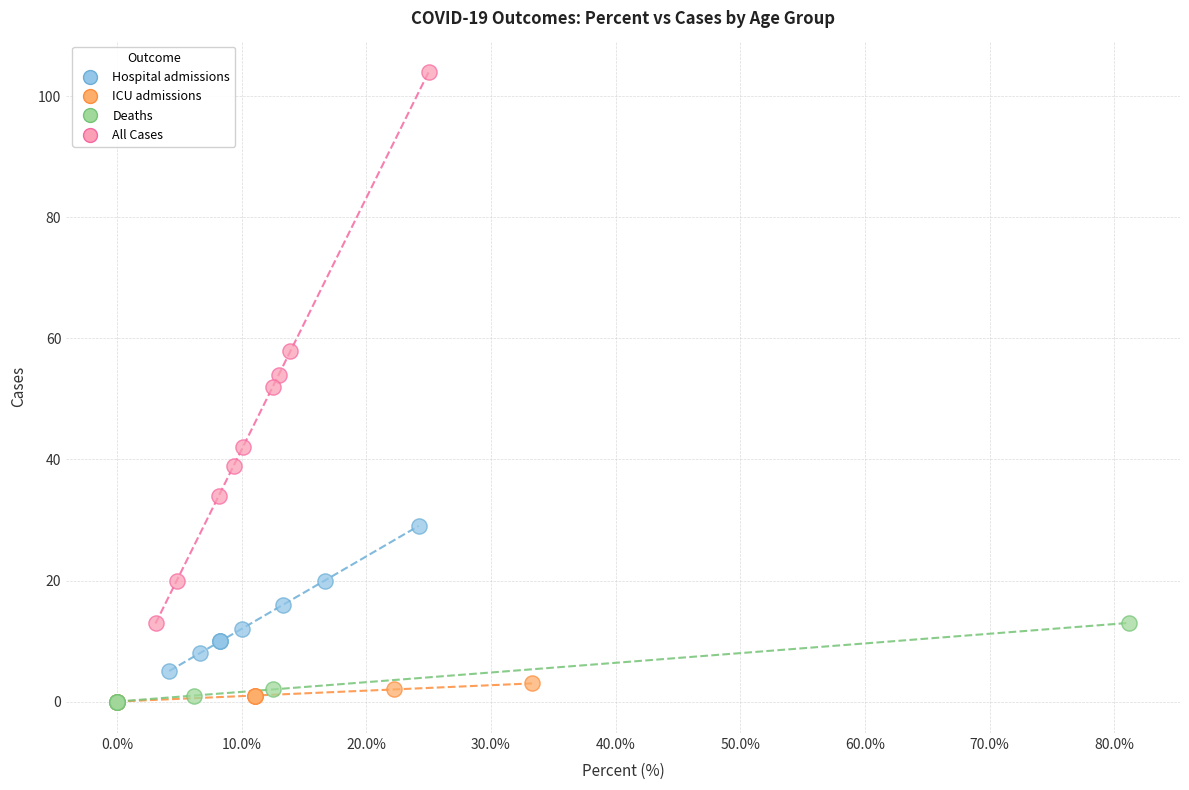

Which series reaches the maximum Y coordinate?

All Cases